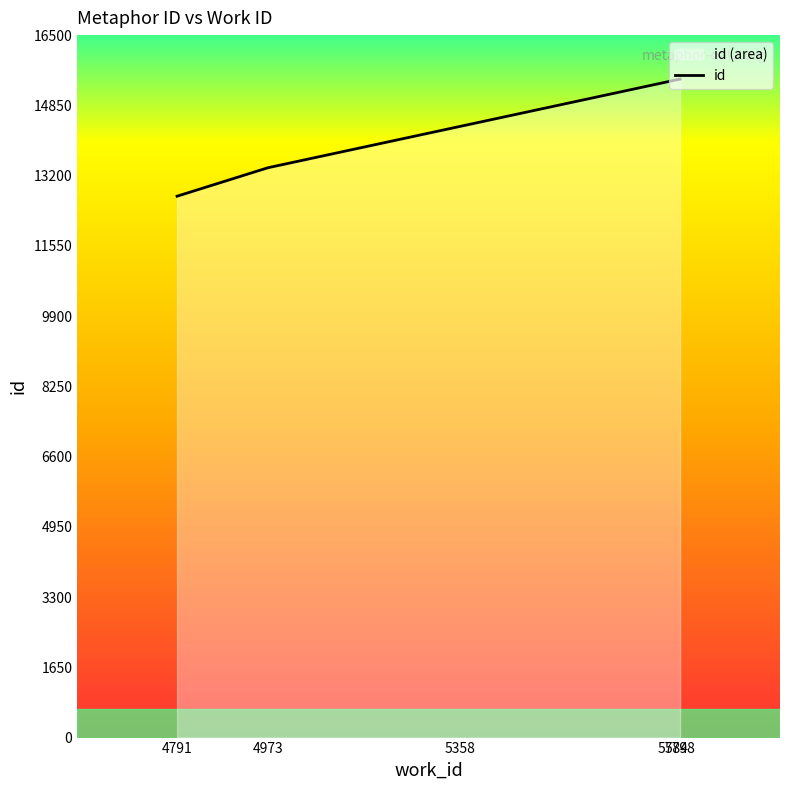

How many data points does each series have?

5